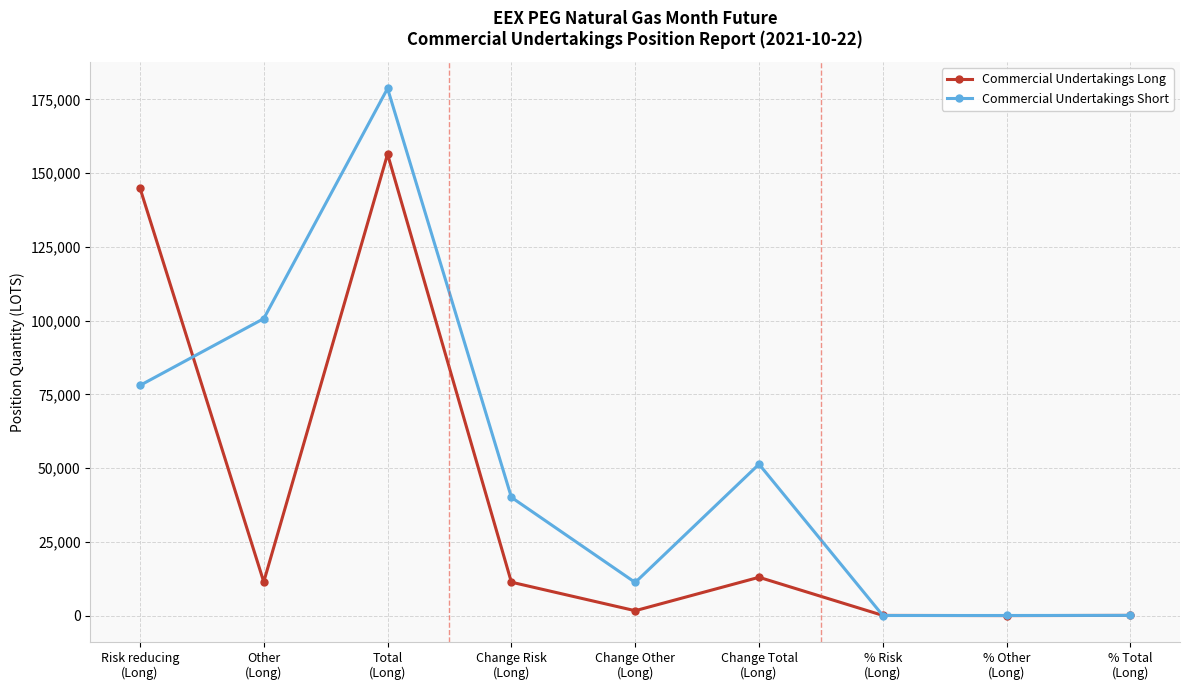

What is the value of the Commercial Undertakings Short point at the 5th from the left?

11237.6